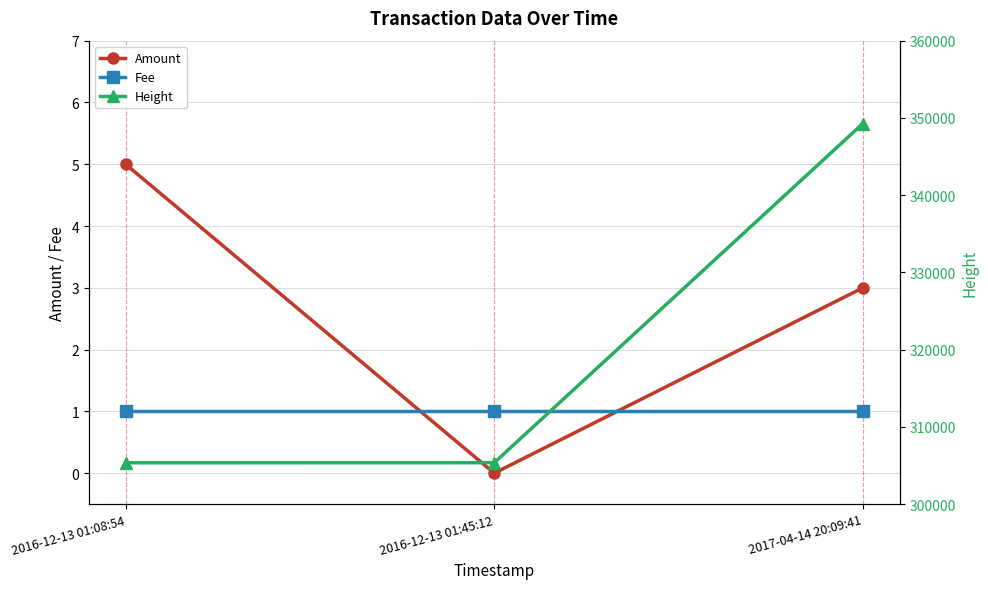

What is the approximate value of Fee at 2017-04-14 20:09:41?

1